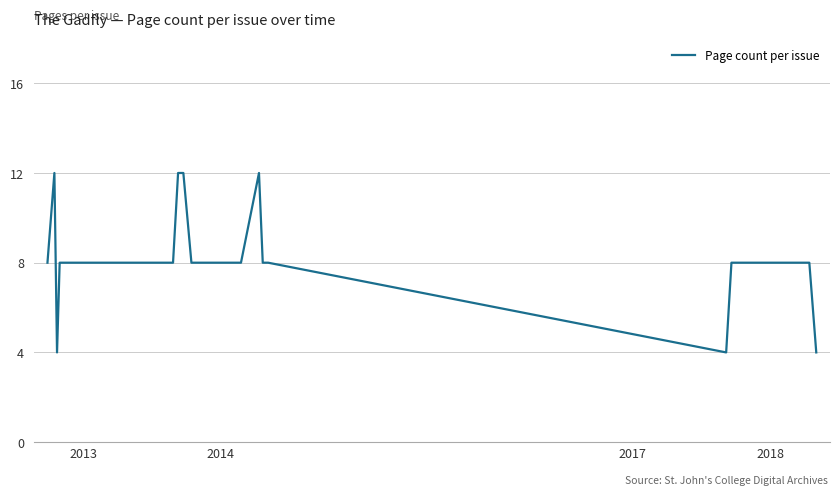

What is the difference between the maximum and minimum values?

8